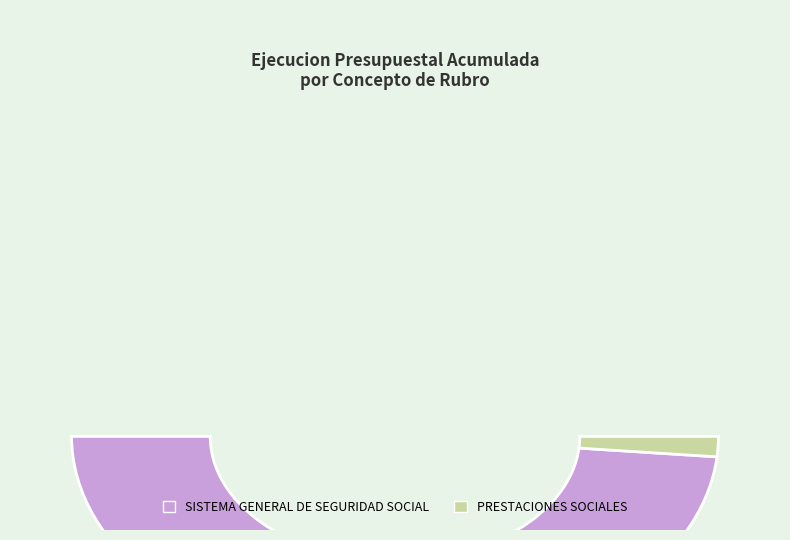

Which slice is the largest?

SISTEMA GENERAL DE SEGURIDAD SOCIAL